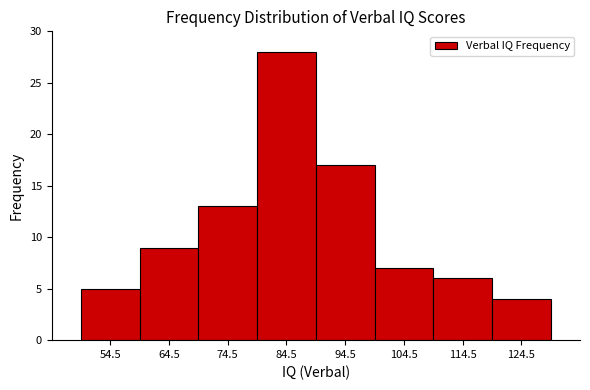

Reading left to right, list every bar in this chart as the range it spans on the x-axis followed by its height. Neither the bar edges nor the heights are printed on the chart, so give them approximately, as read against the axes.

49.5 to 59.5: 5
59.5 to 69.5: 9
69.5 to 79.5: 13
79.5 to 89.5: 28
89.5 to 99.5: 17
99.5 to 109.5: 7
109.5 to 119.5: 6
119.5 to 129.5: 4